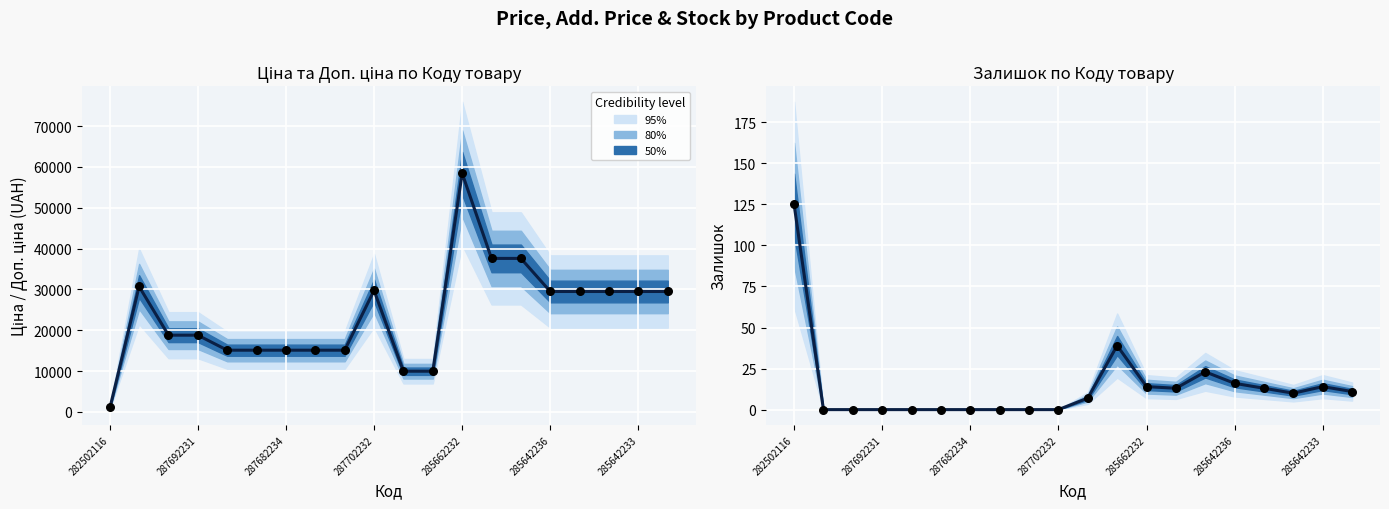

At how many categories does at least one series exceed 32764?

3